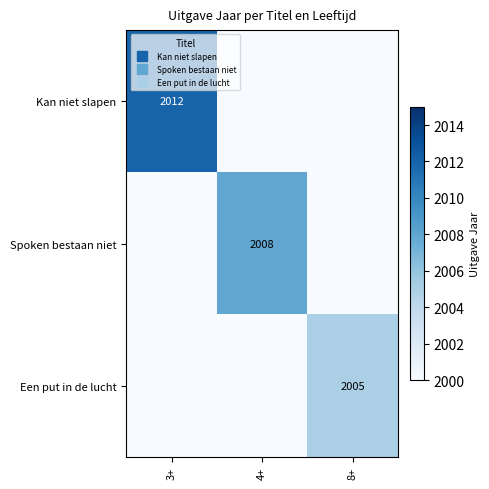

At 8+, list the series in order from smallest to largest.

Kan niet slapen, Spoken bestaan niet, Een put in de lucht